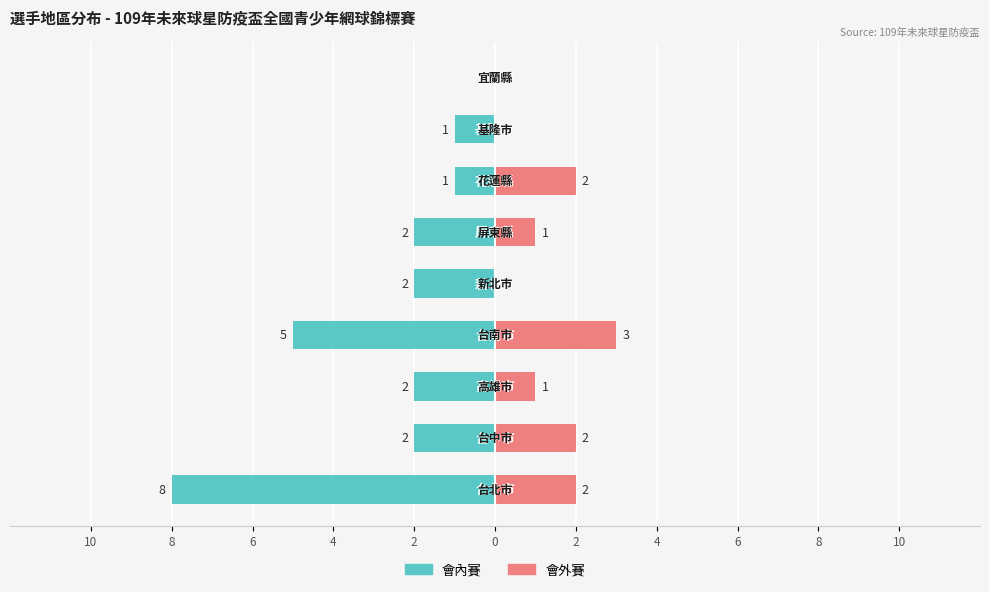

Is the value of 會內賽 at 4 greater than the value of 會外賽 at 6?

No